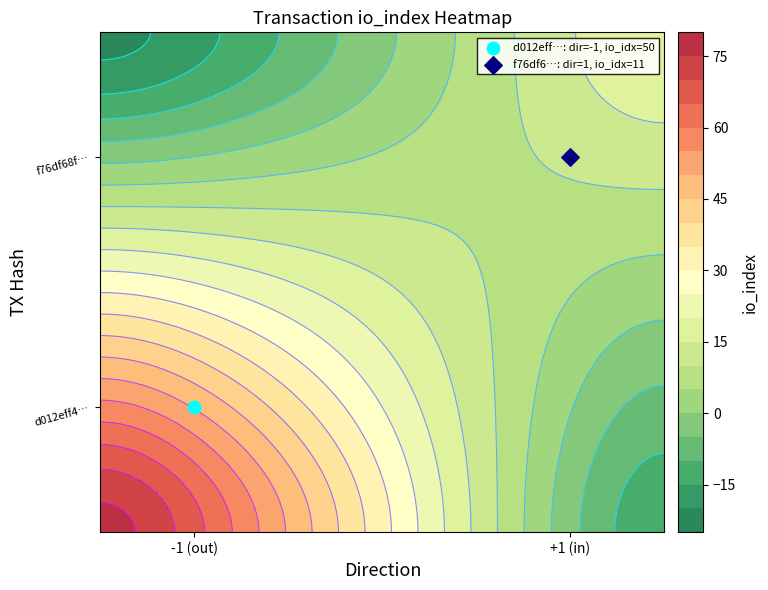

Where is f76df68f4ef770ddfd159c598f6cce9608f7f5c nearest to the value 6?

direction